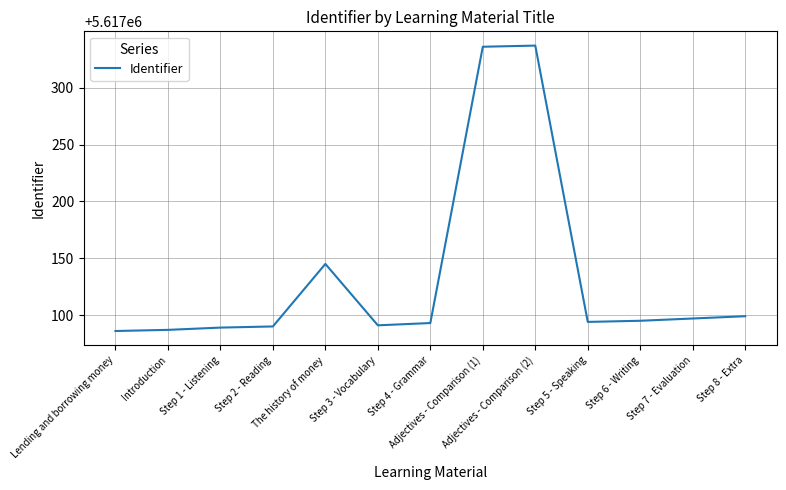

Which has a higher value, Introduction or Step 6 - Writing?

Step 6 - Writing